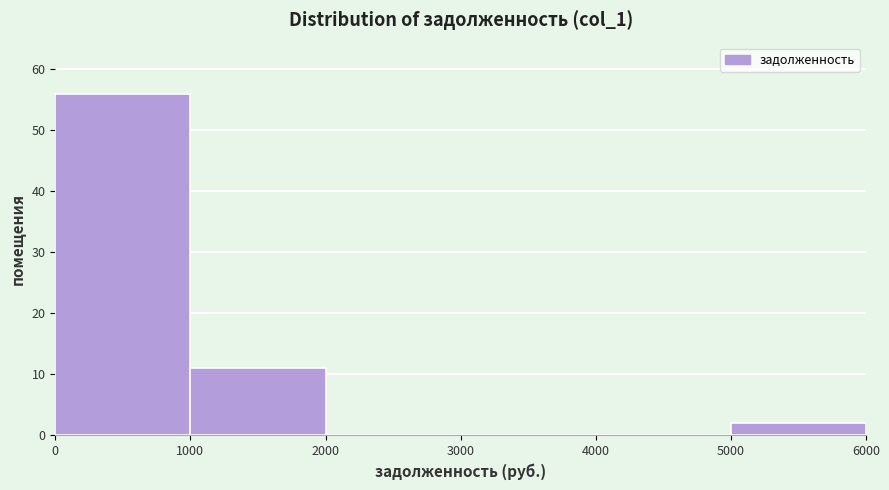

Reading left to right, transcribe this chart: for each bar, give the range it covers on the x-axis and its height. The values are not printed on the chart, so give them approximately, as read against the axis.

0 to 1000: 56
1000 to 2000: 11
2000 to 3000: 0
3000 to 4000: 0
4000 to 5000: 0
5000 to 6000: 2